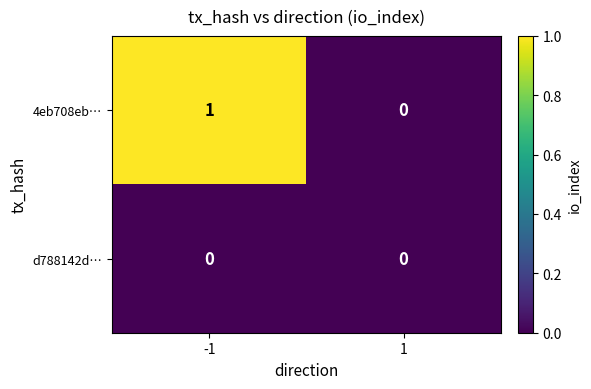

Reading right to left, list all the values displayed in this chart.

4eb708eb…: 1=0	-1=1
d788142d…: 1=0	-1=0